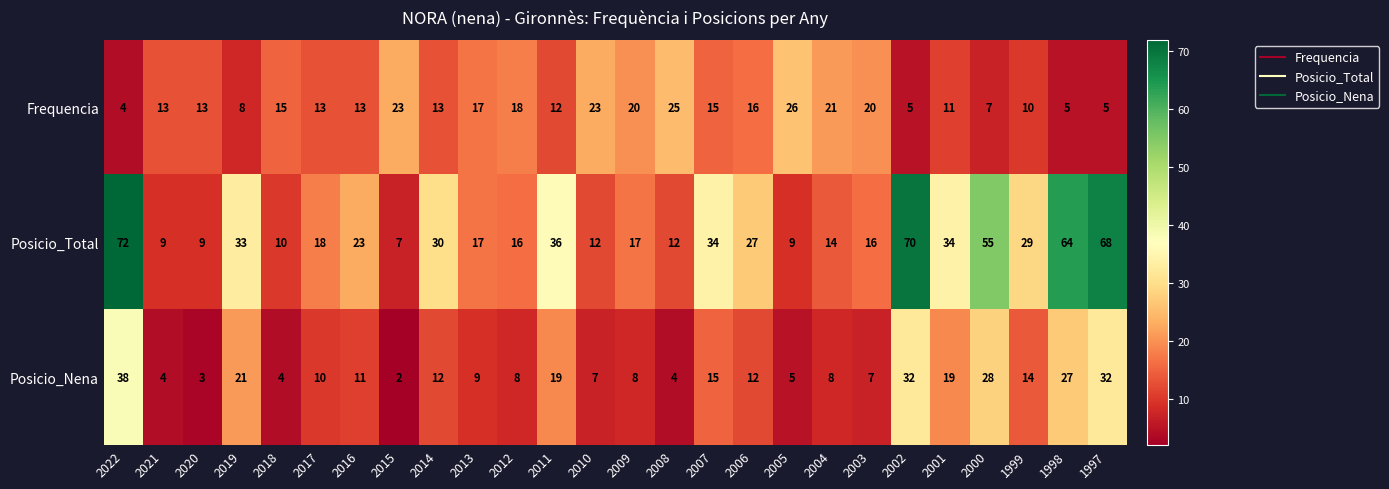

What is the maximum value shown in the chart?

72